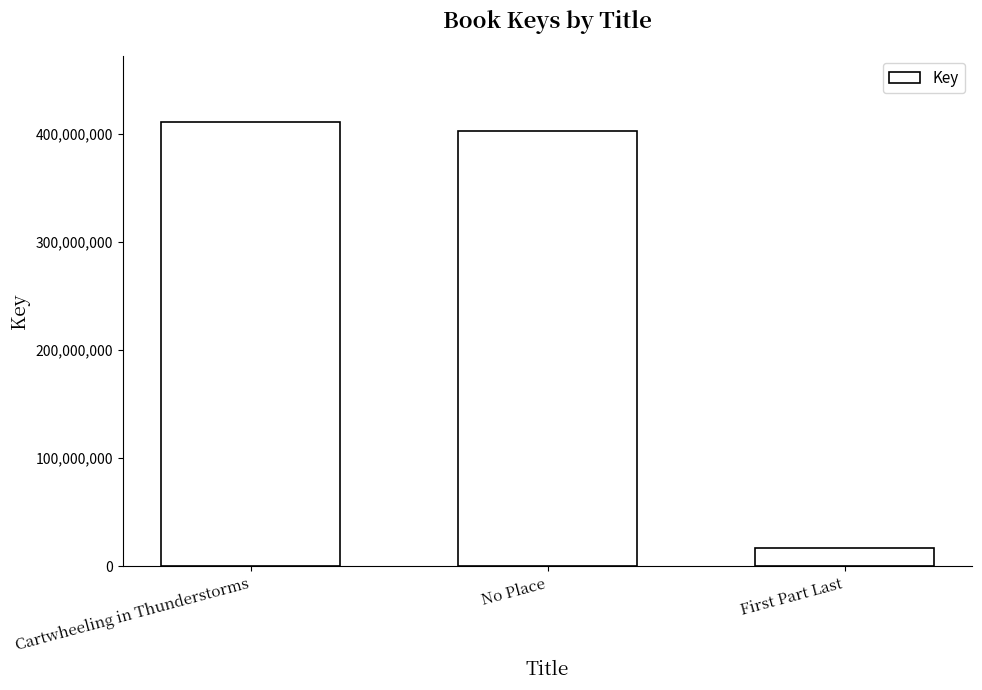

What is the sum of all values?

830798803